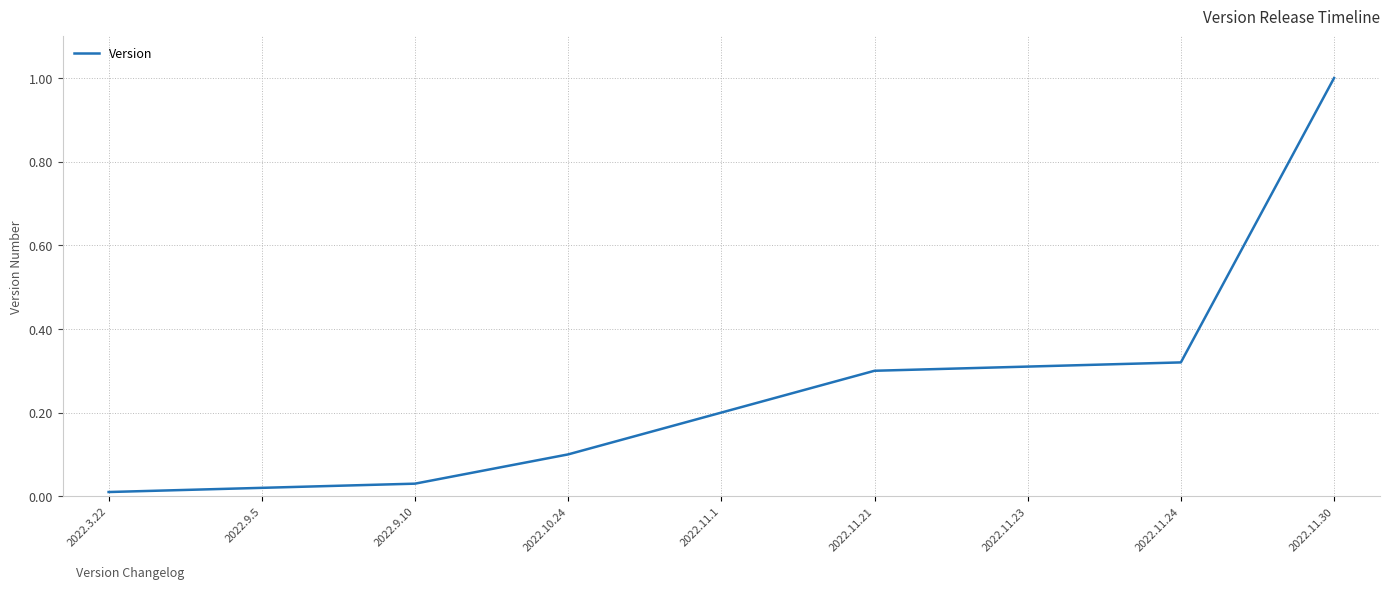

The chart shows a value of 0.5 at 2022.11.21. True or false?

False